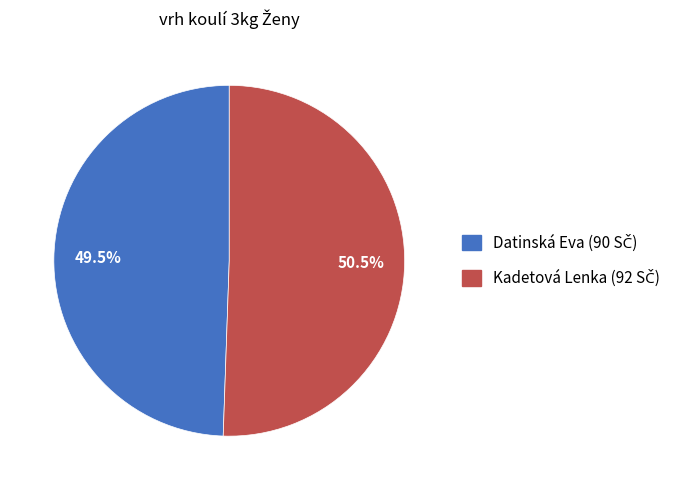

Which category has the biggest portion of the pie?

Kadetová Lenka